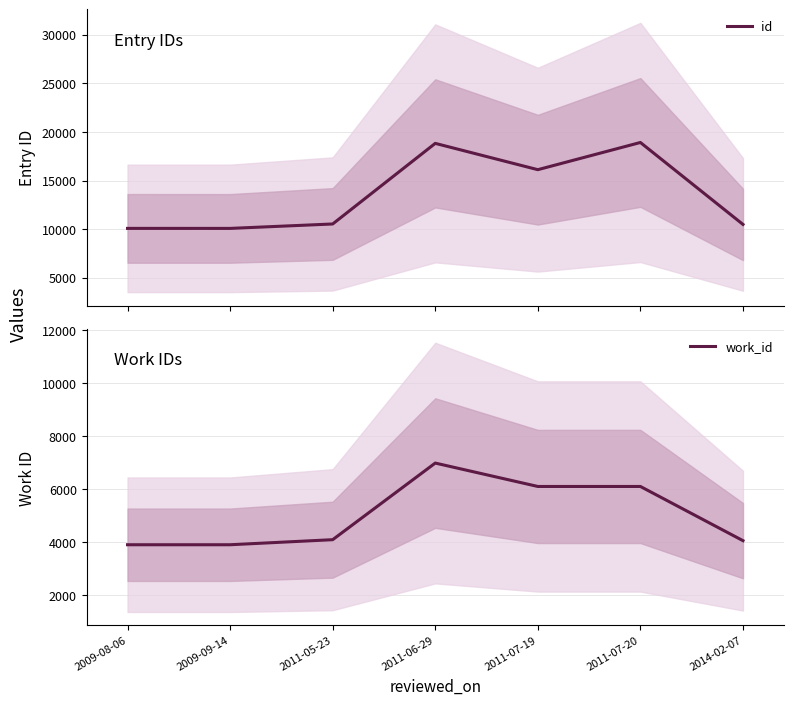

Reading right to left, list all the values displayed in this chart.

id: 2014-02-07=10499	2011-07-20=18931	2011-07-19=16132	2011-06-29=18839	2011-05-23=10544	2009-09-14=10089	2009-08-06=10091
work_id: 2014-02-07=4057	2011-07-20=6102	2011-07-19=6102	2011-06-29=6985	2011-05-23=4094	2009-09-14=3903	2009-08-06=3903